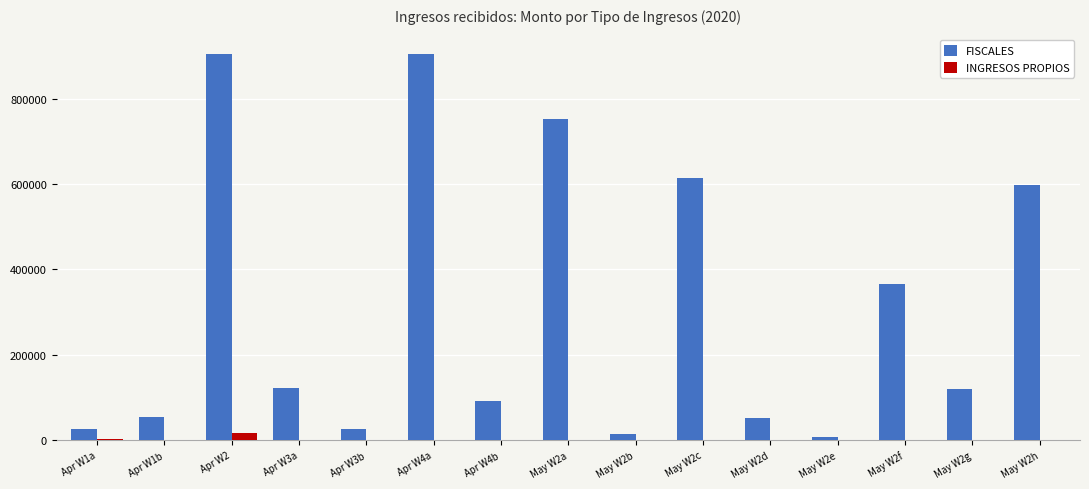

The value of FISCALES at Apr W1b is 53605.7. True or false?

True